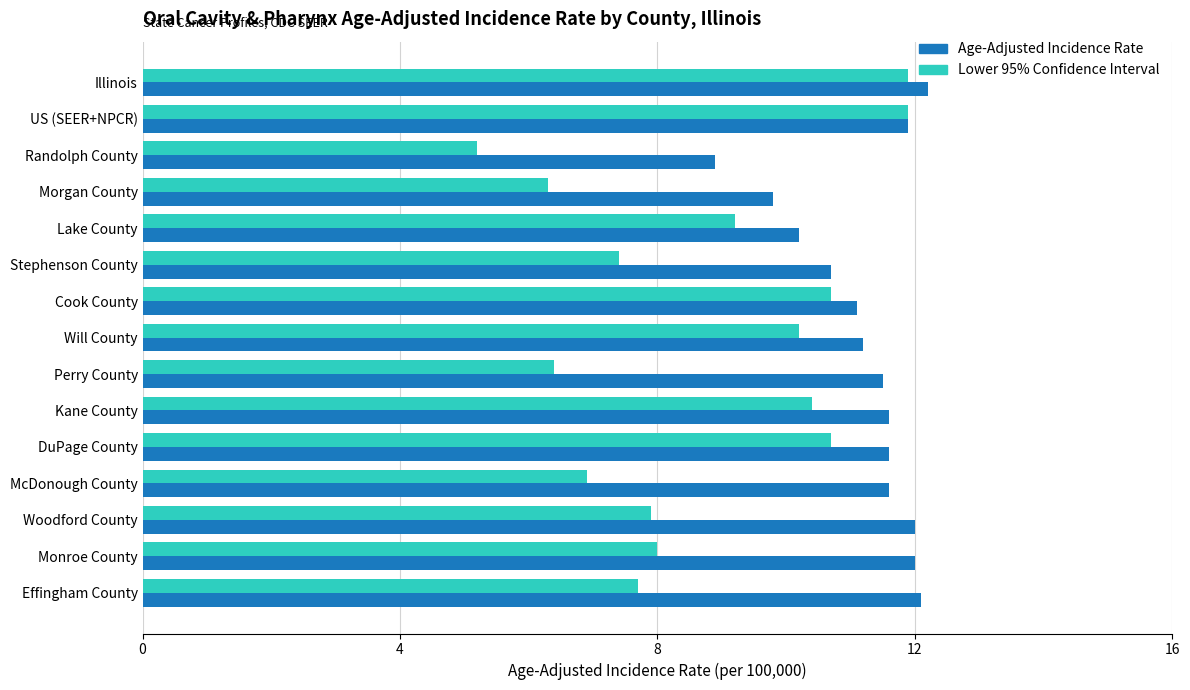

What is the difference between the maximum and second lowest values in the Lower 95% Confidence Interval series?

5.6